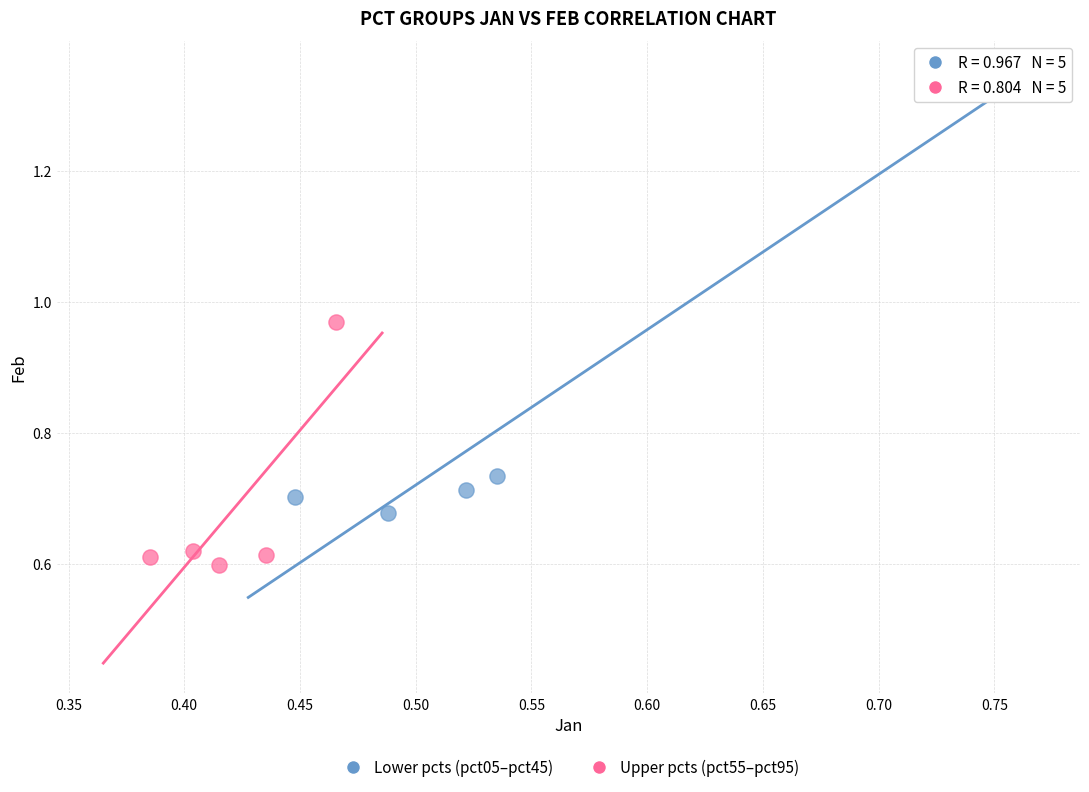

Which series reaches the minimum Y coordinate?

Upper pcts (pct55–pct95)